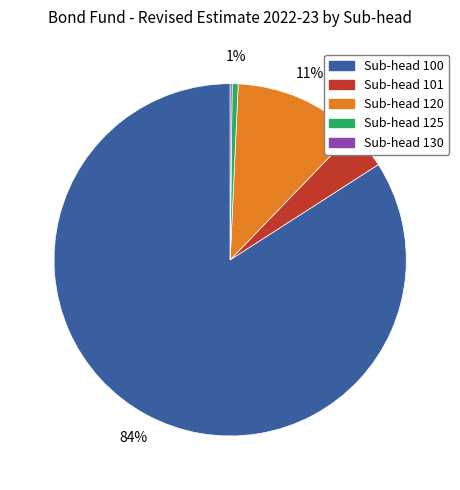

True or false: Sub-head 125 accounts for 1% of the total.

True